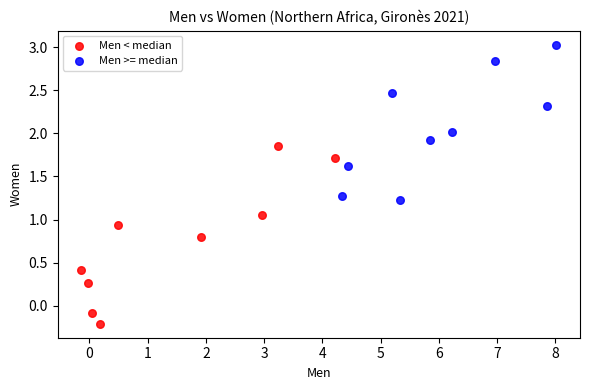

What are all the series names shown in the legend?

Men < median, Men >= median